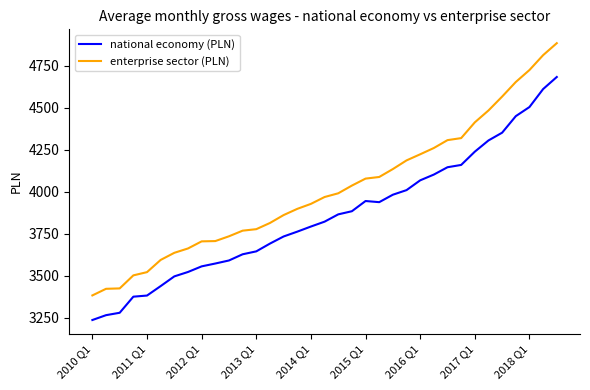

What is the sum of all enterprise sector (PLN) values?

140453.4